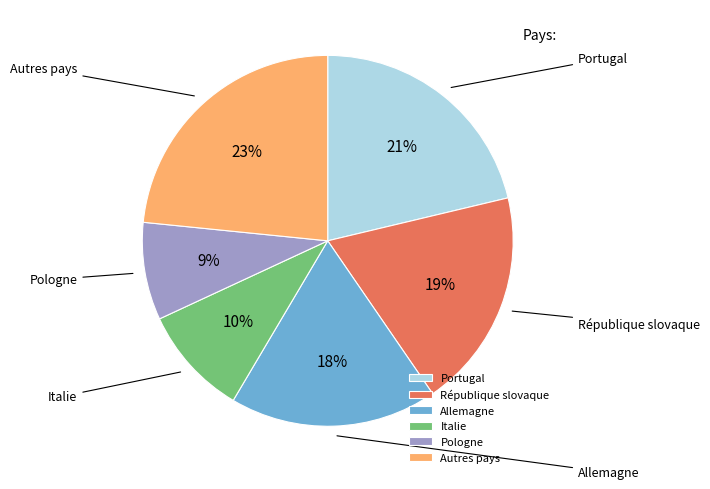

How many segments does this pie chart have?

6